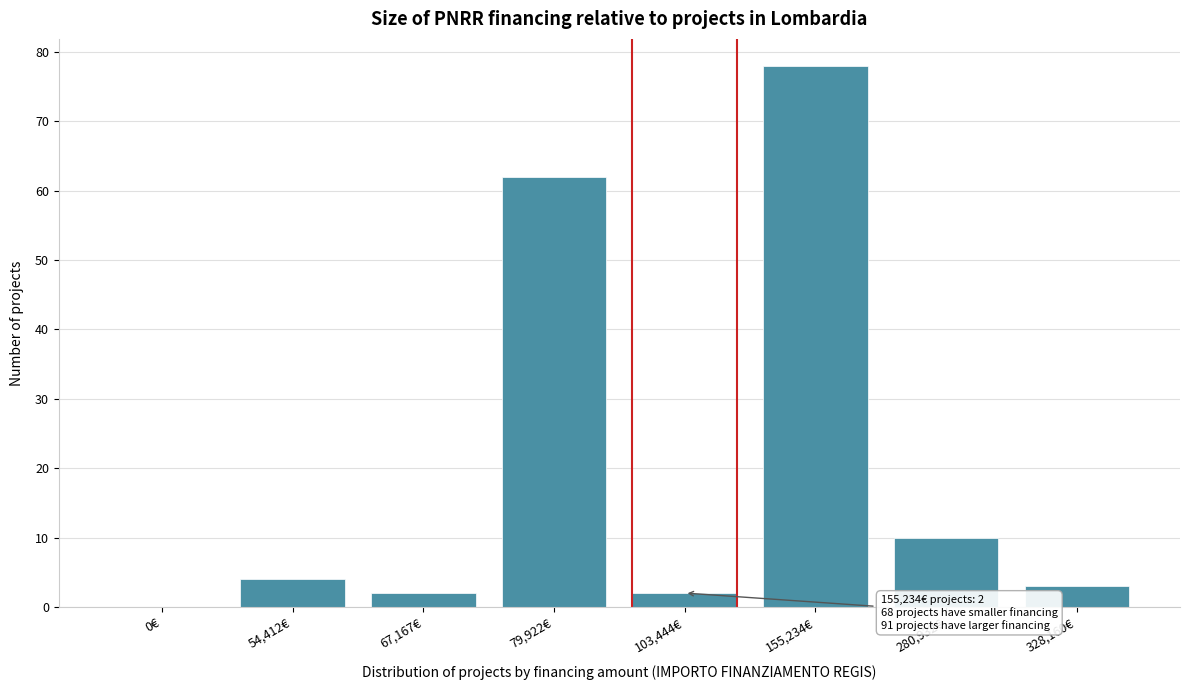

Reading left to right, what are all the values shown in this chart?

0€=0	54,412€=4	67,167€=2	79,922€=62	103,444€=2	155,234€=78	280,932€=10	328,160€=3